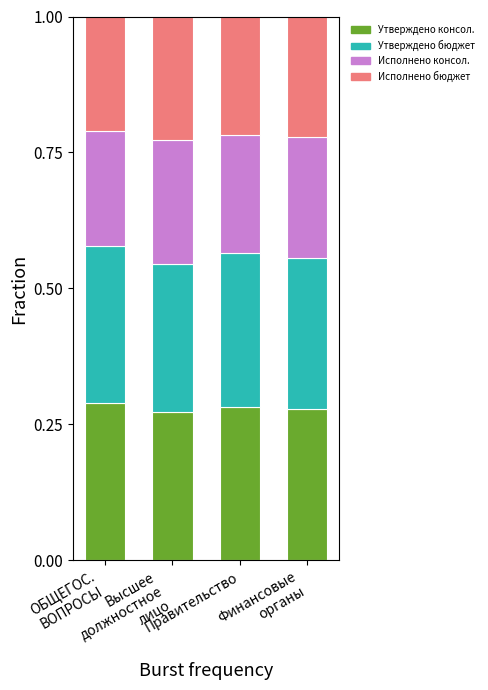

What are all the series names shown in the legend?

Утверждено консол., Утверждено бюджет, Исполнено консол., Исполнено бюджет